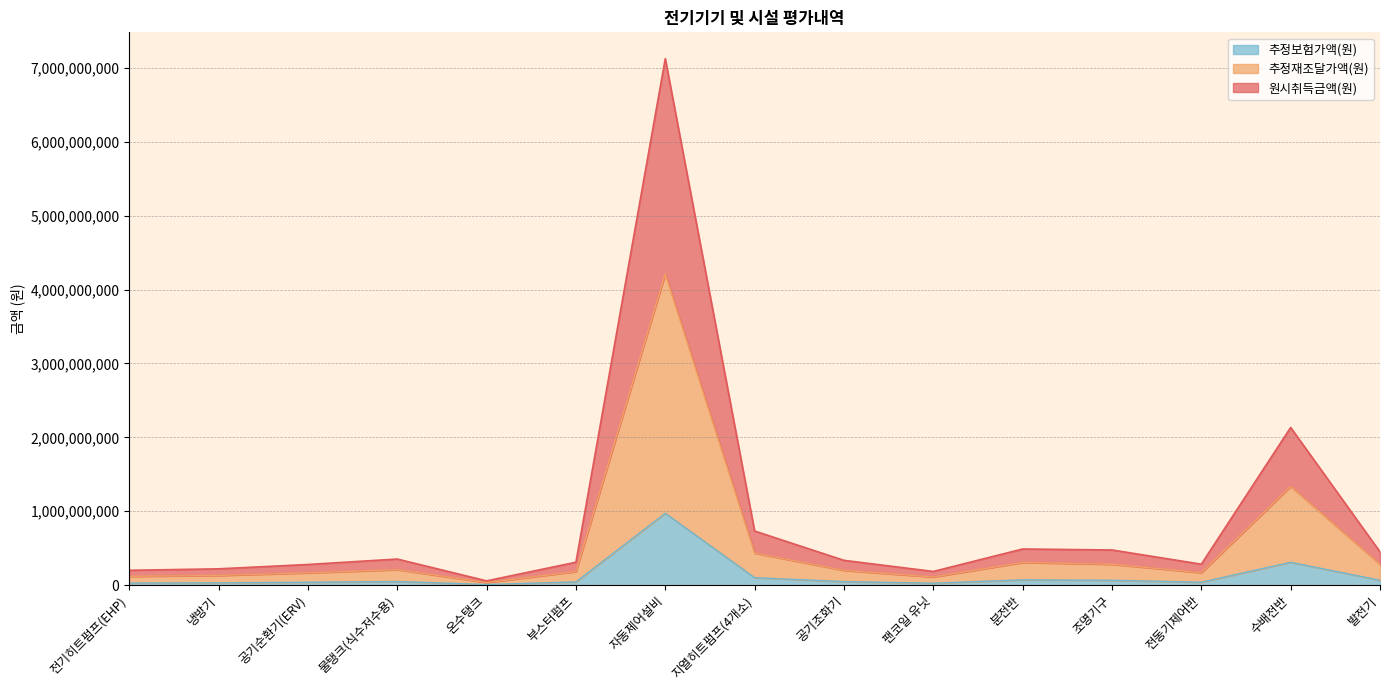

Is it true that 추정재조달가액(원) equals 4212247000 at 자동제어설비?

True